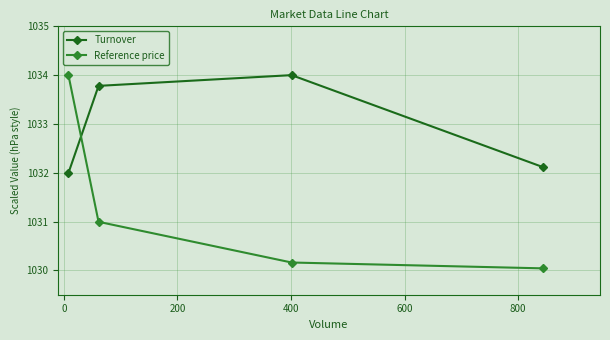

Does the chart have visible grid lines?

Yes